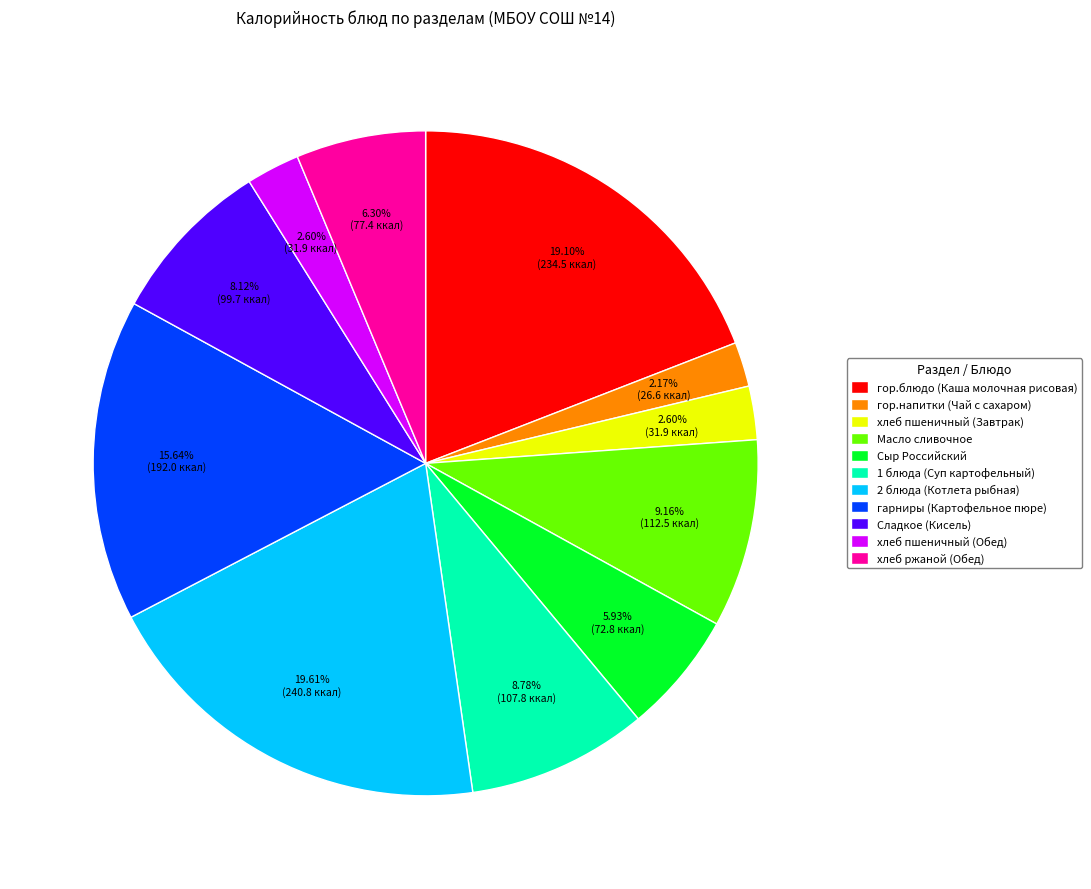

Which category has the biggest portion of the pie?

2 блюда (Котлета рыбная)